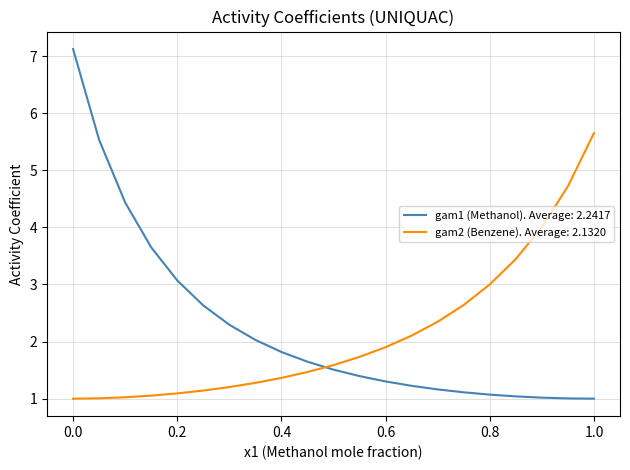

Which series has the widest spread of values?

gam1 (Methanol). Average: 2.2417